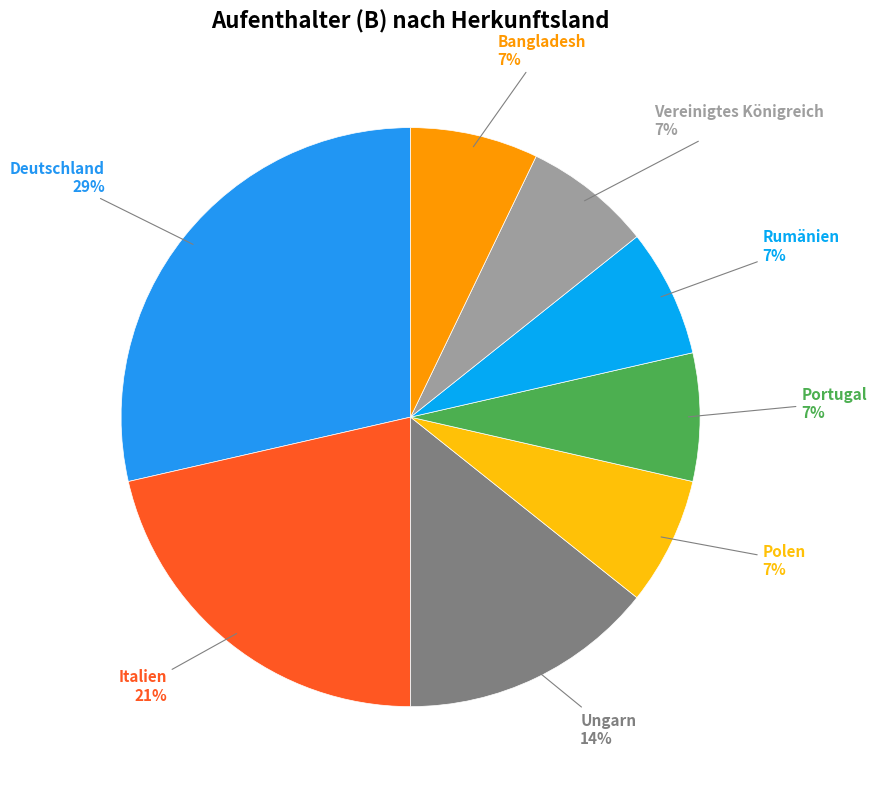

What is the largest slice in the pie chart?

Deutschland